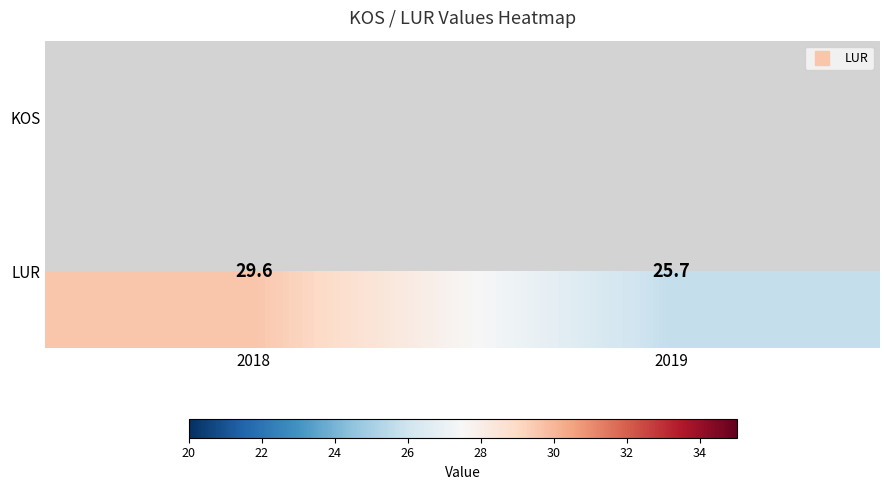

Which series has the largest range (max minus min)?

LUR